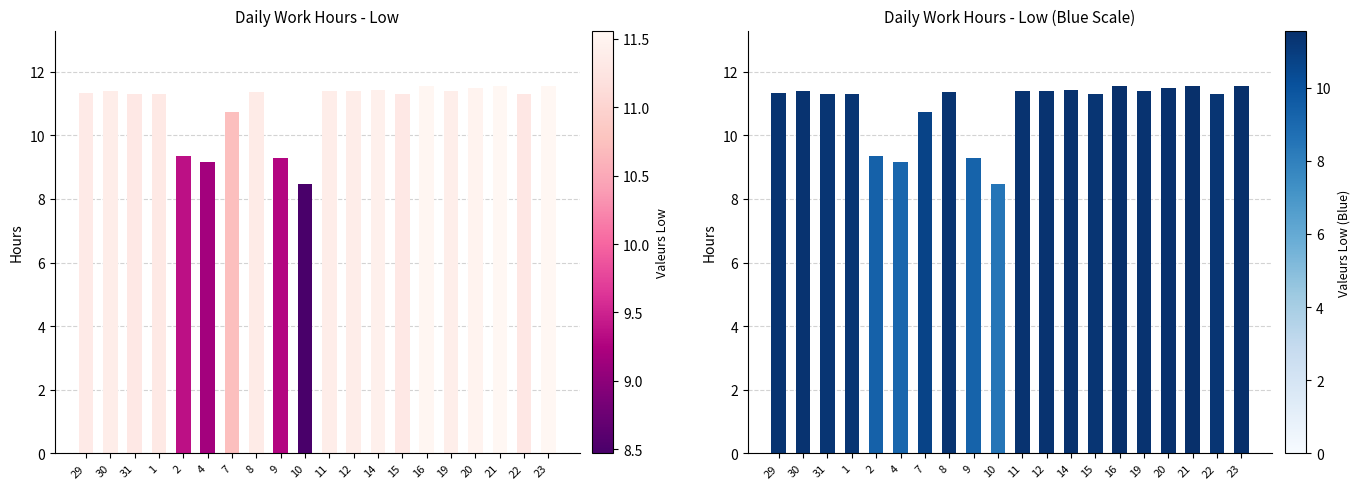

What is the difference between the maximum and second lowest values in the Low (Blue) series?

2.4